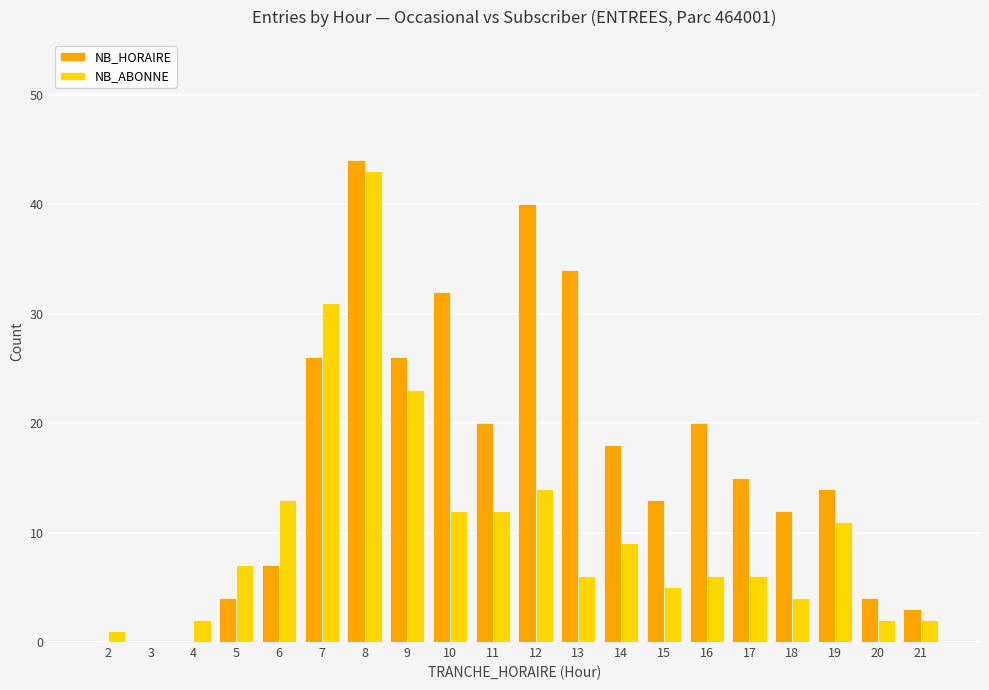

Read the NB_ABONNE value at 11.

12